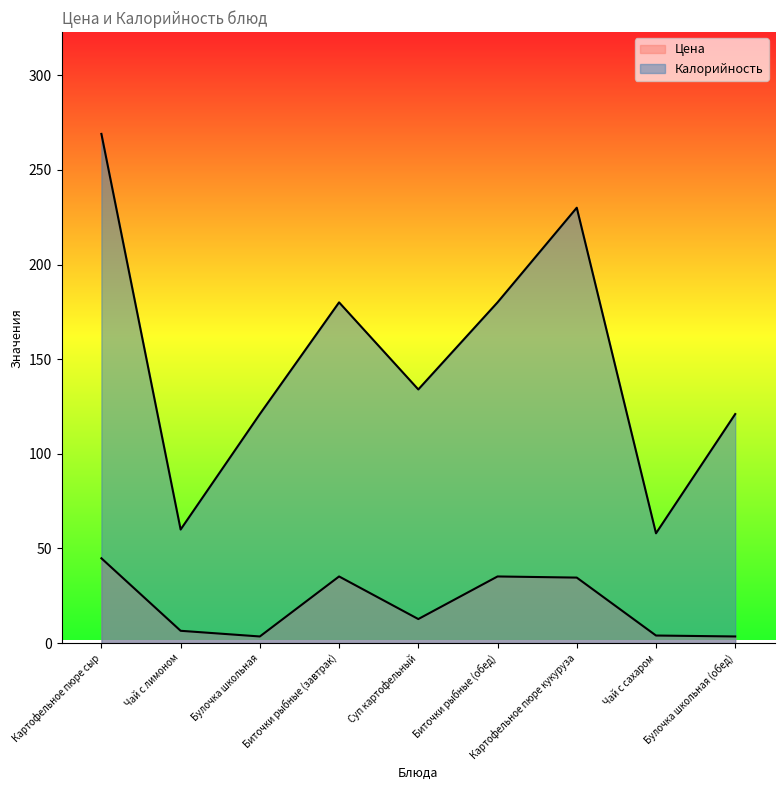

Which has a higher value, Булочка школьная or Чай с лимоном?

Чай с лимоном